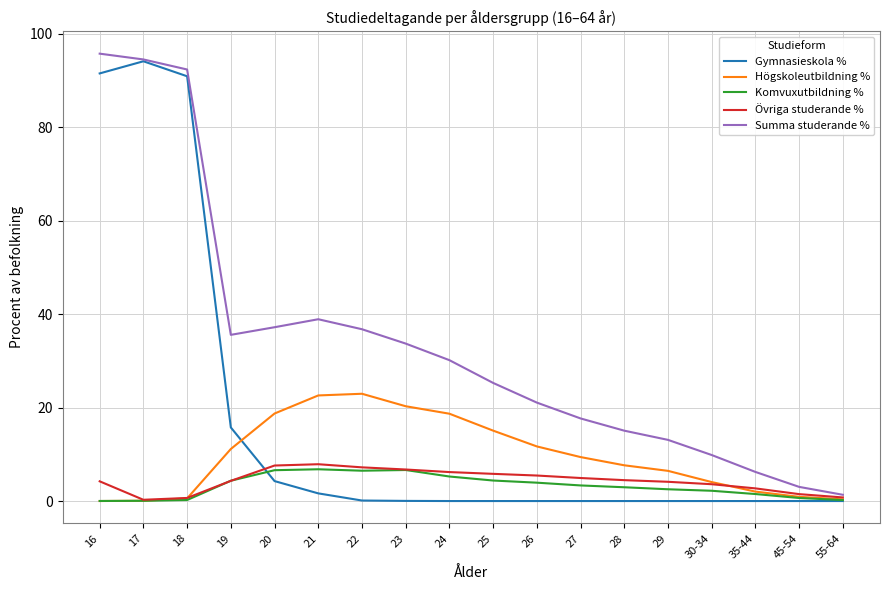

The Summa studerande % series shows 33.7 at 23. True or false?

True